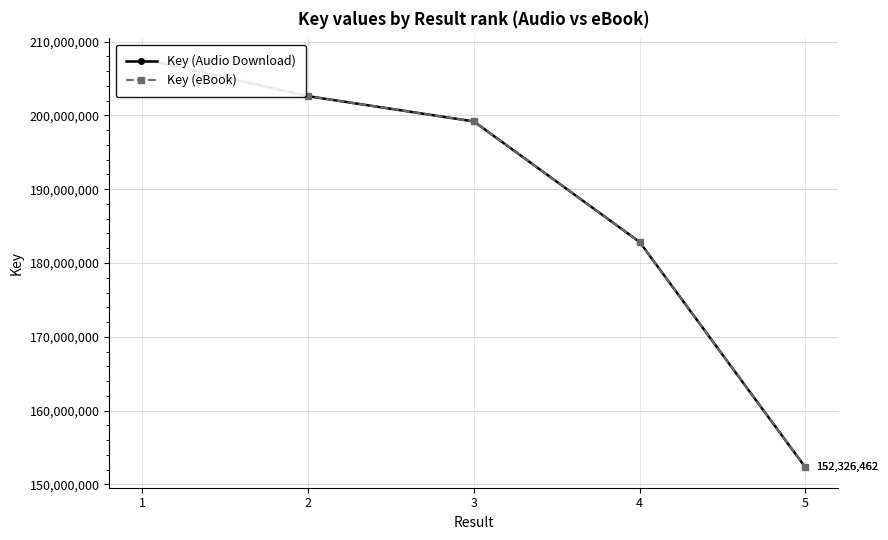

At which label is Key (eBook) closest to 179992089?

4